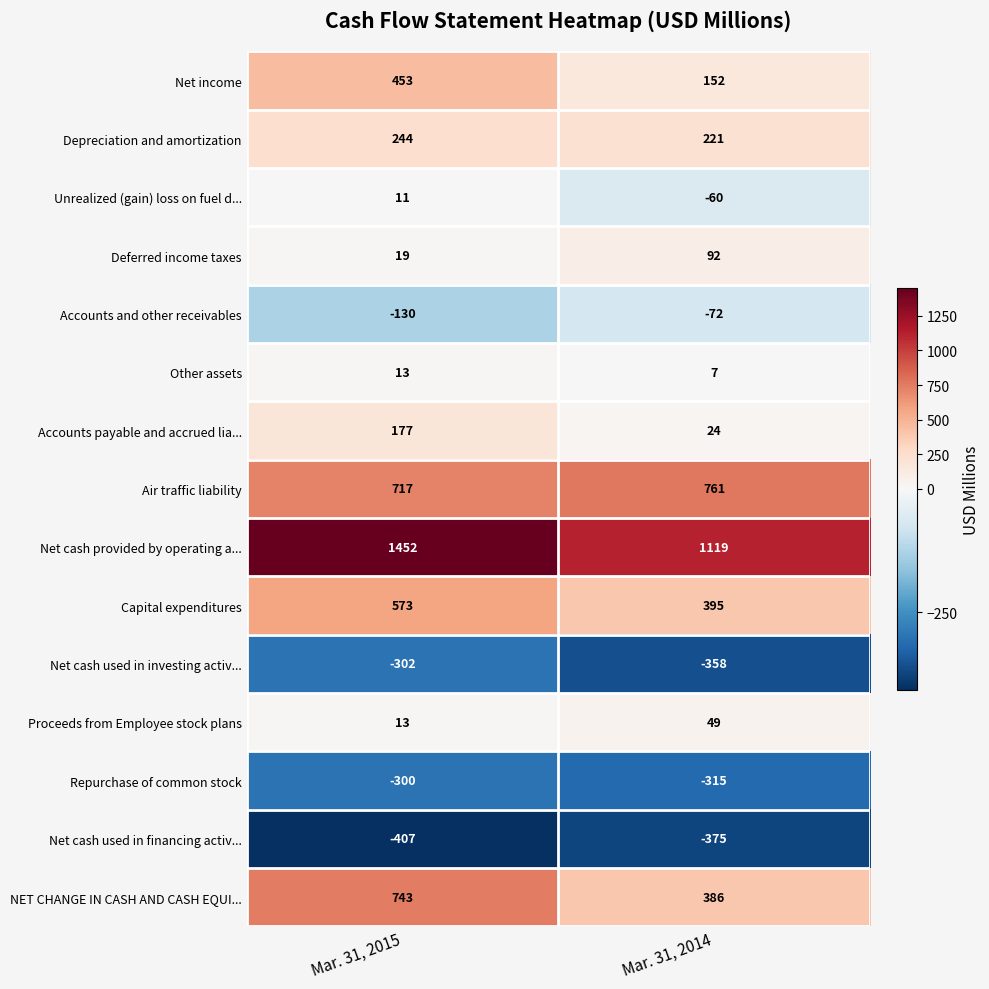

What is the maximum value shown in the chart?

1452